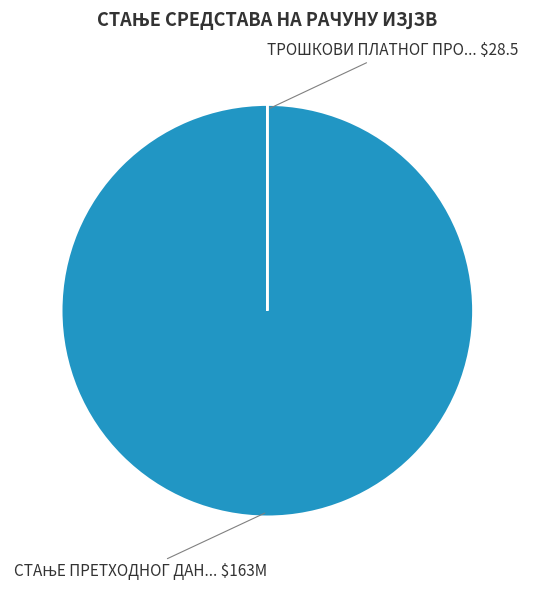

Is there a majority slice in this chart?

Yes